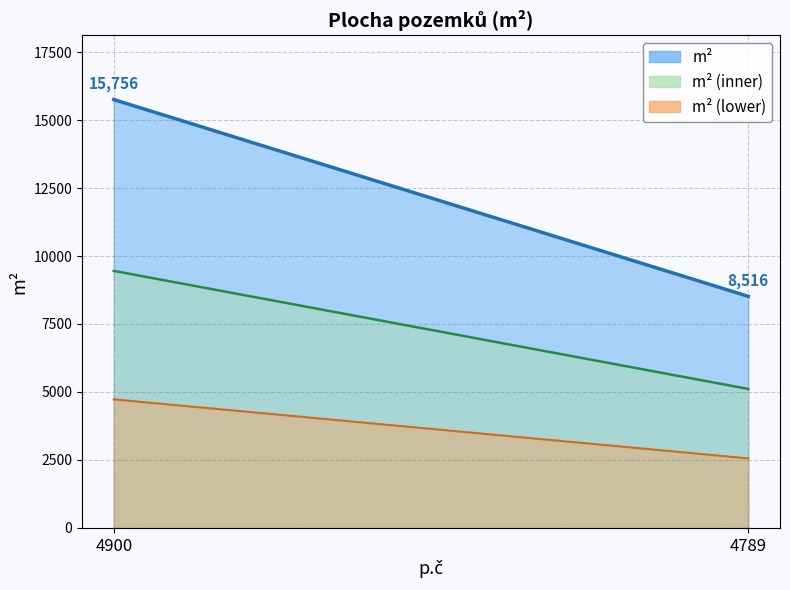

Which category has the lowest value across all series?

4789